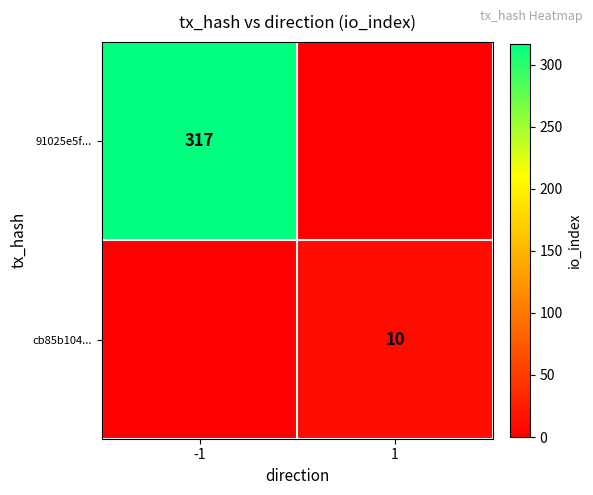

True or false: cb85b104... has a value of 10 at 1.

True